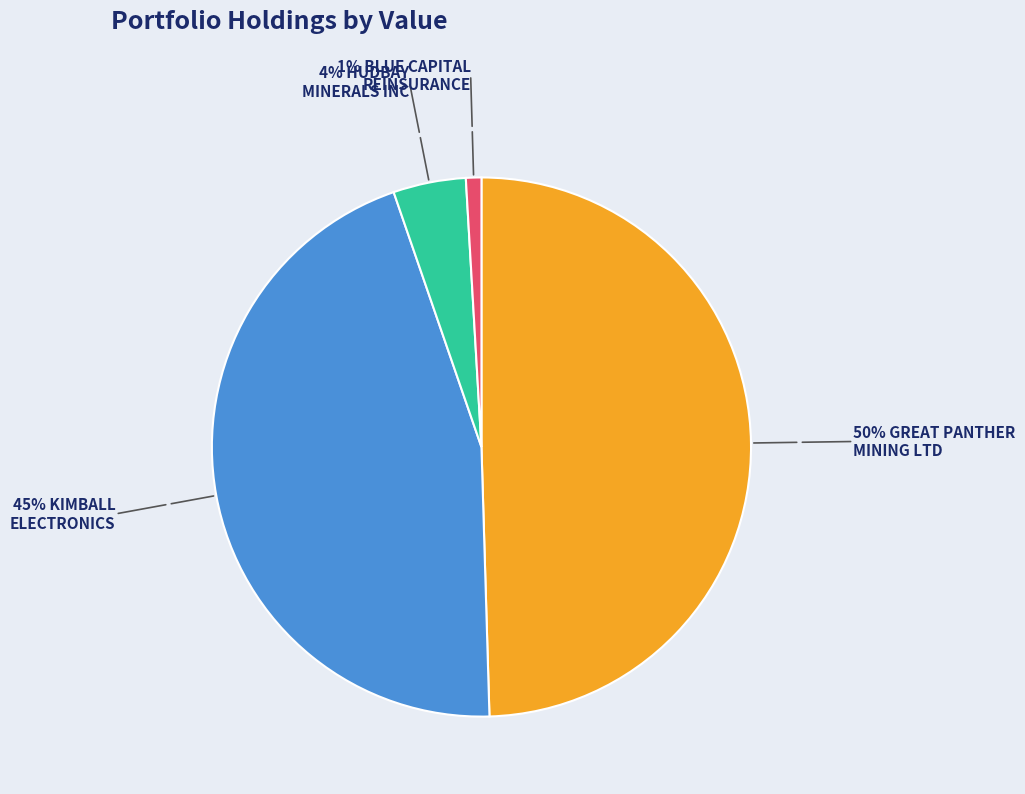

Is there a majority slice in this chart?

No